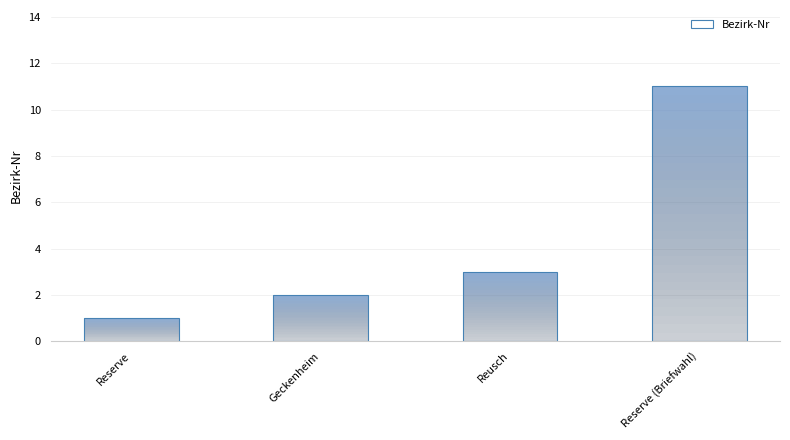

Does the chart contain any negative values?

No